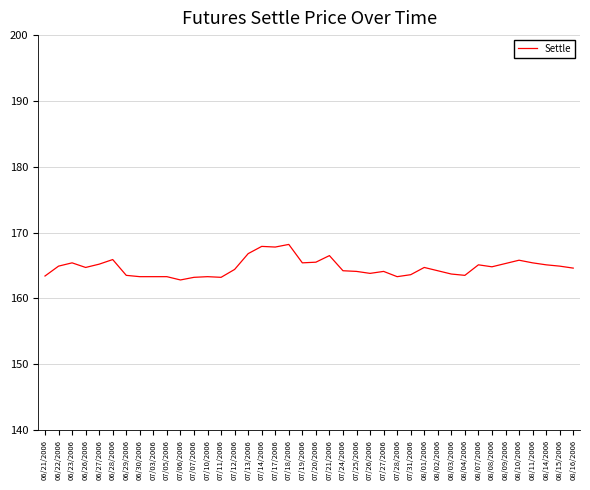

The value at 08/16/2006 is 164.6. True or false?

True